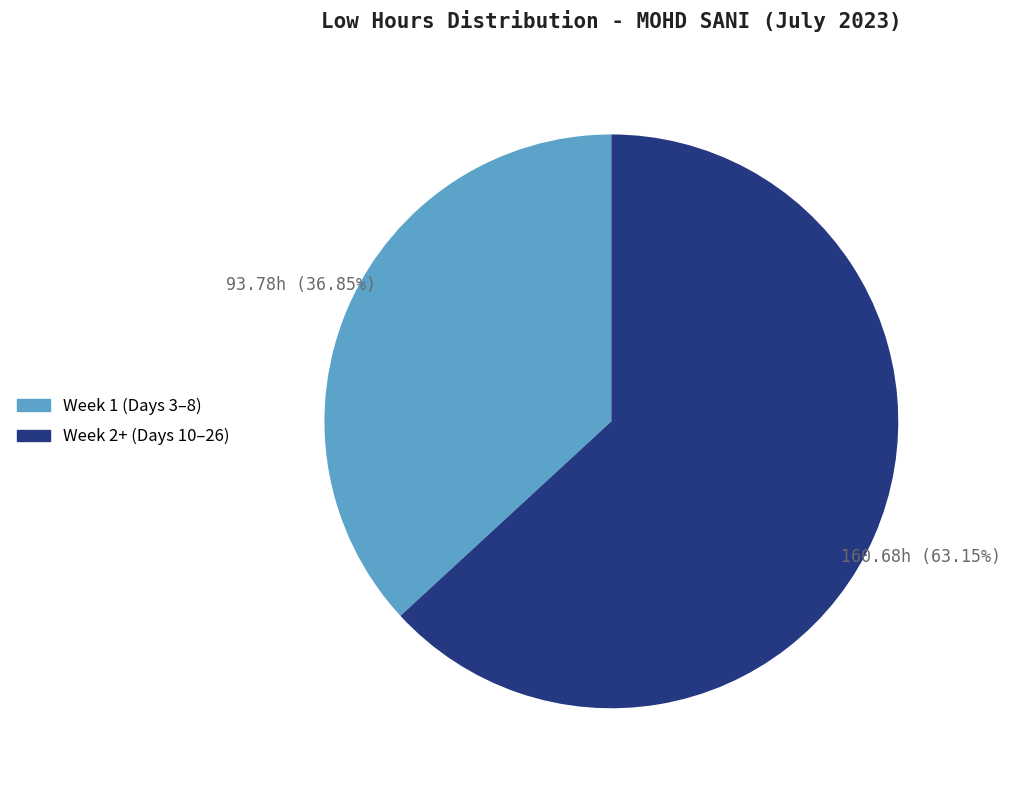

What is the smallest slice in the pie chart?

Week 1 (Days 3–8)